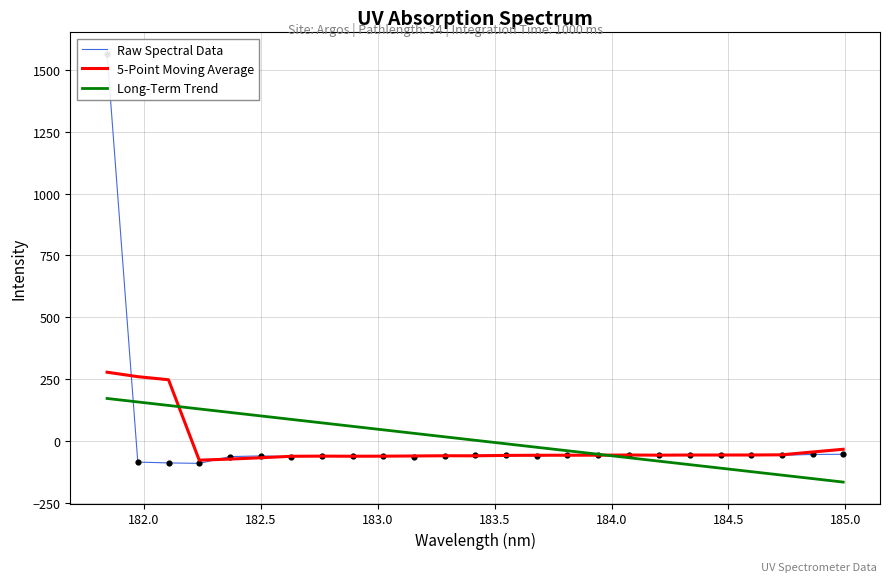

At how many categories does at least one series exceed 57?

9